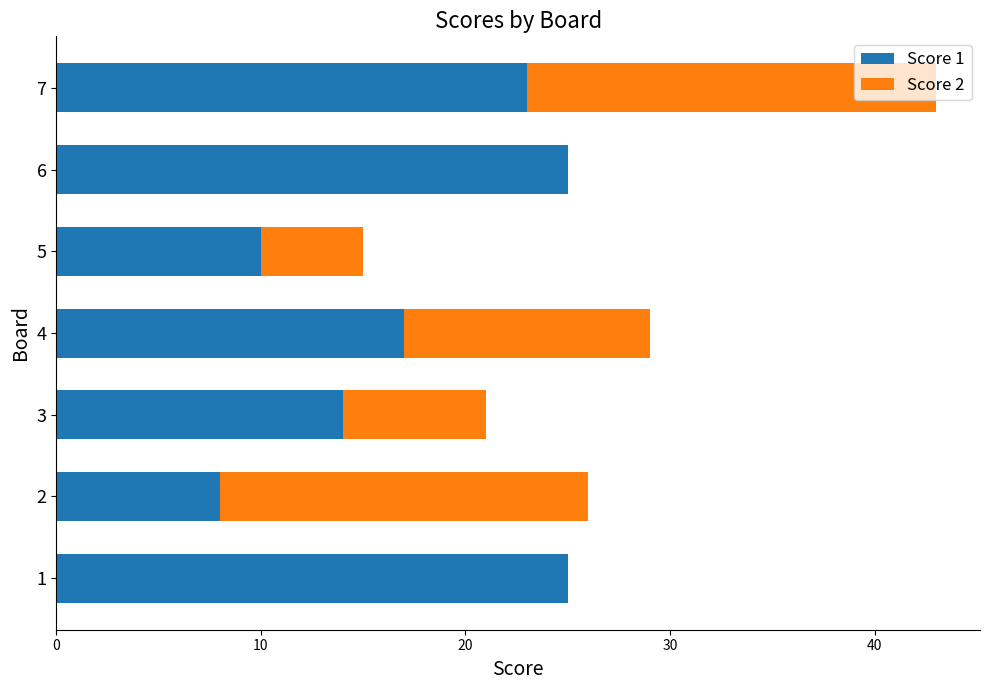

The value of Score 1 at 2 is 8. True or false?

True